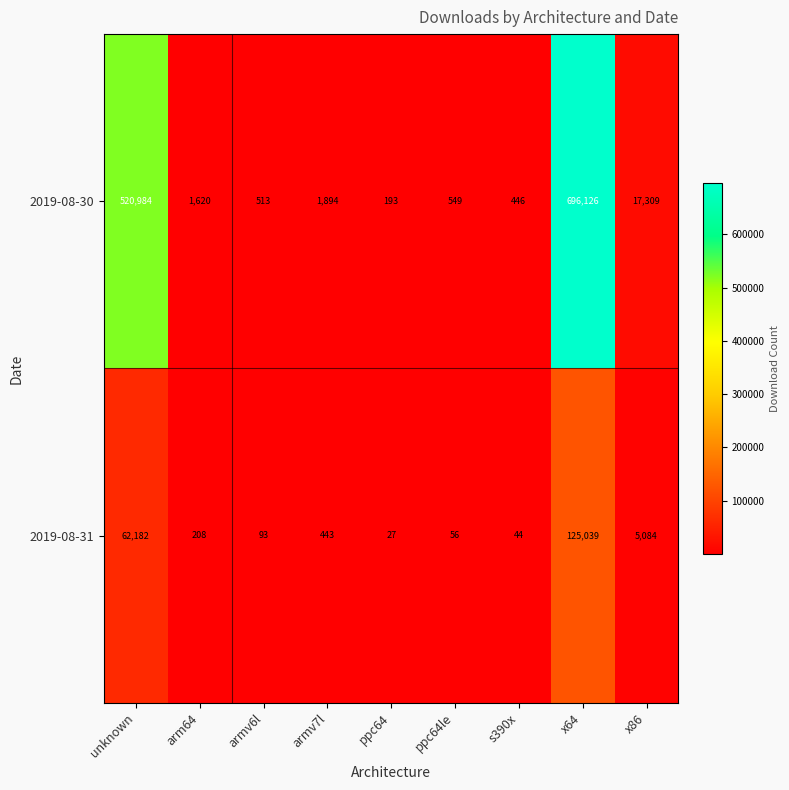

Which series has the largest total across all categories?

2019-08-30